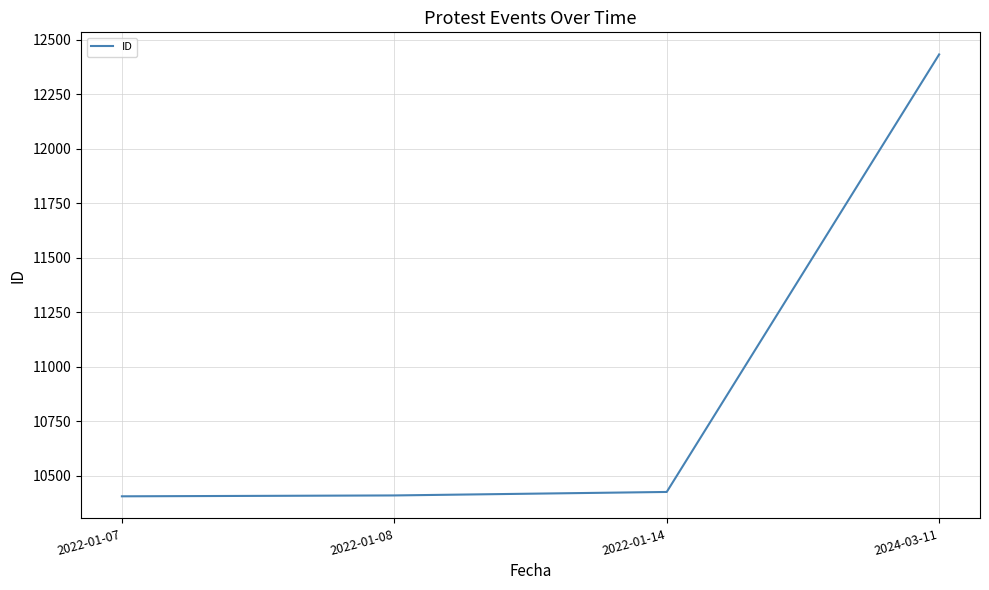

How many lines are shown in the chart?

1